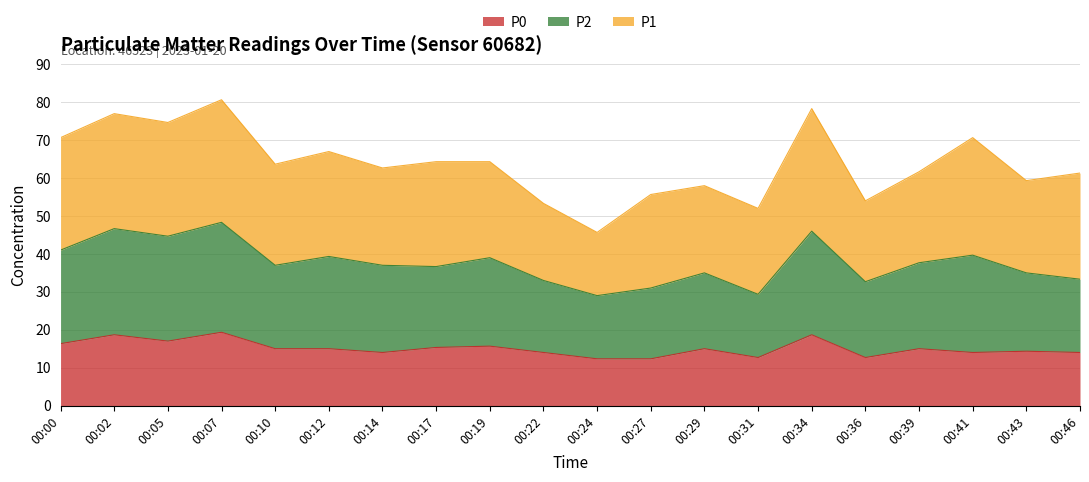

The value of P0 at 00:14 is 14.0. True or false?

True